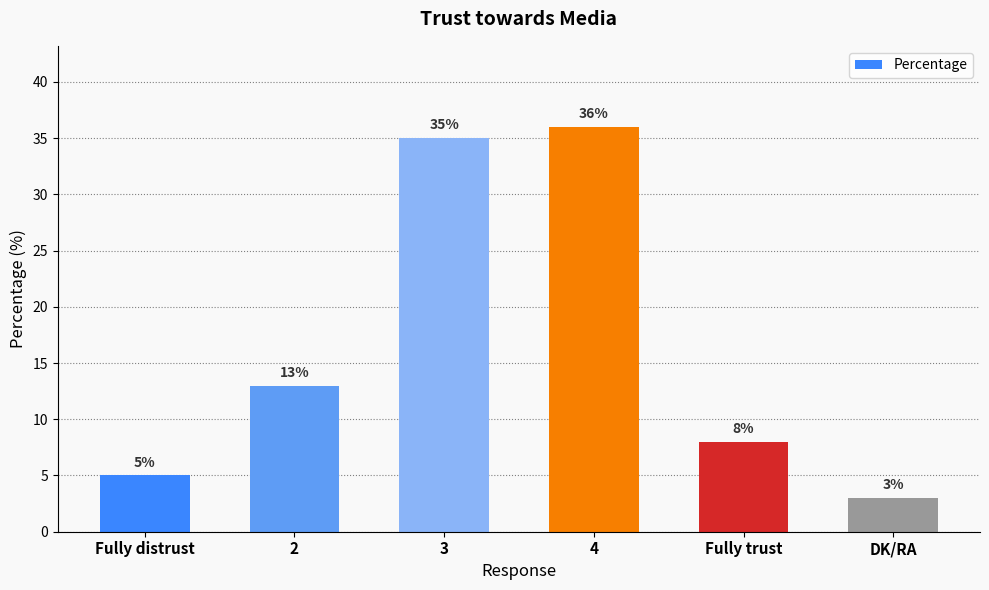

List the labels in order of value, largest first.

4, 3, 2, Fully trust, Fully distrust, DK/RA